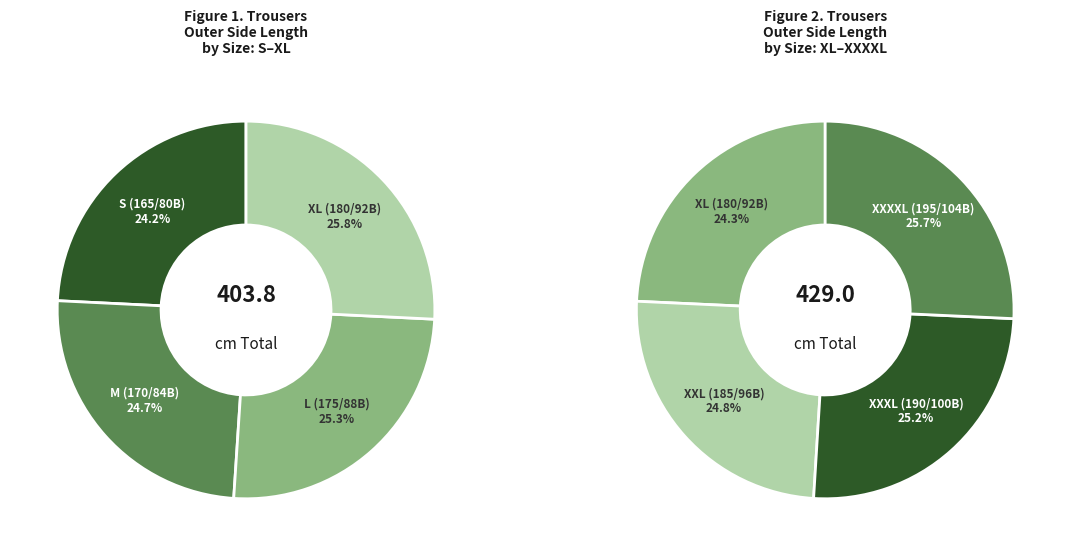

Approximately how many times larger is the value at XXL (185/96B) compared to XL (180/92B)?

1.0